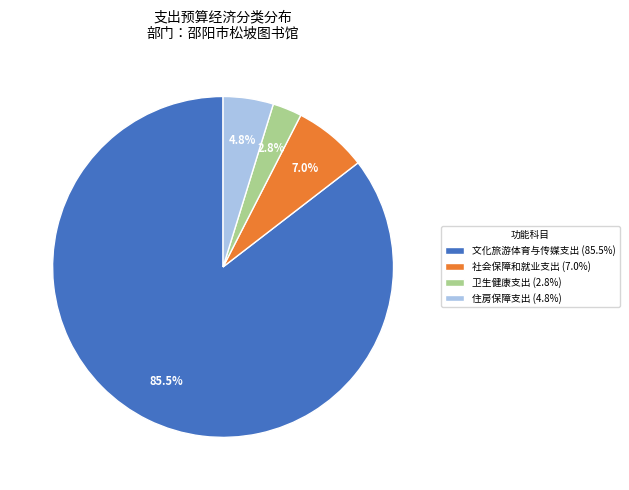

Combined, what portion of the pie is 社会保障和就业支出 and 卫生健康支出?

9.8%